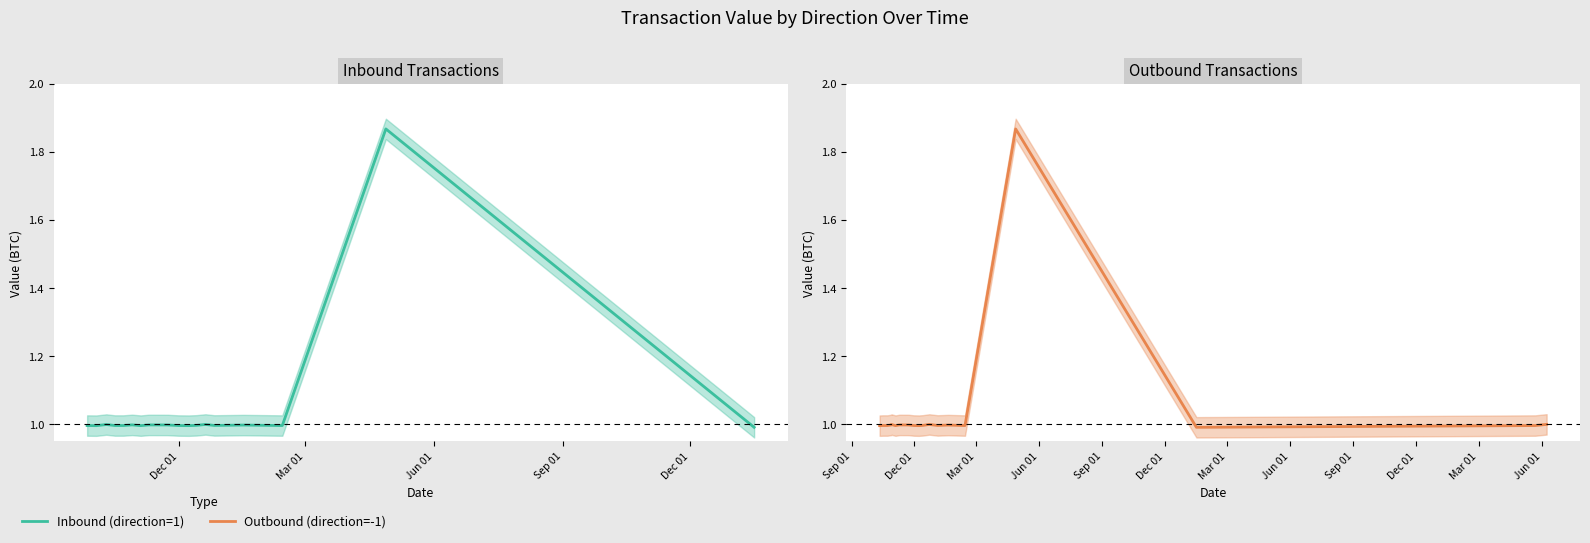

Is it true that Inbound Transactions equals 1.5 at Mar 01?

False